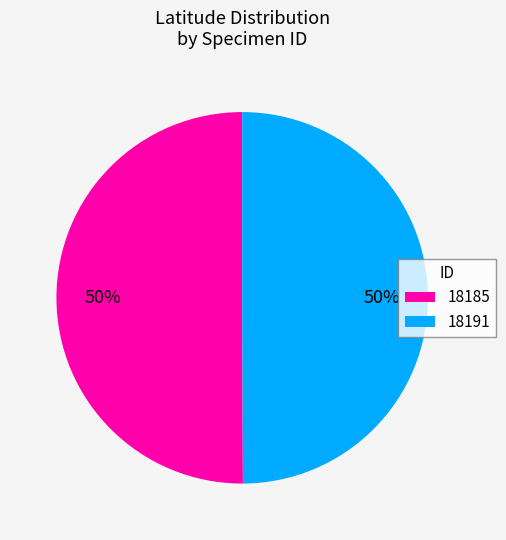

To the nearest percent, what is the combined percentage of 18191 and 18185?

100%